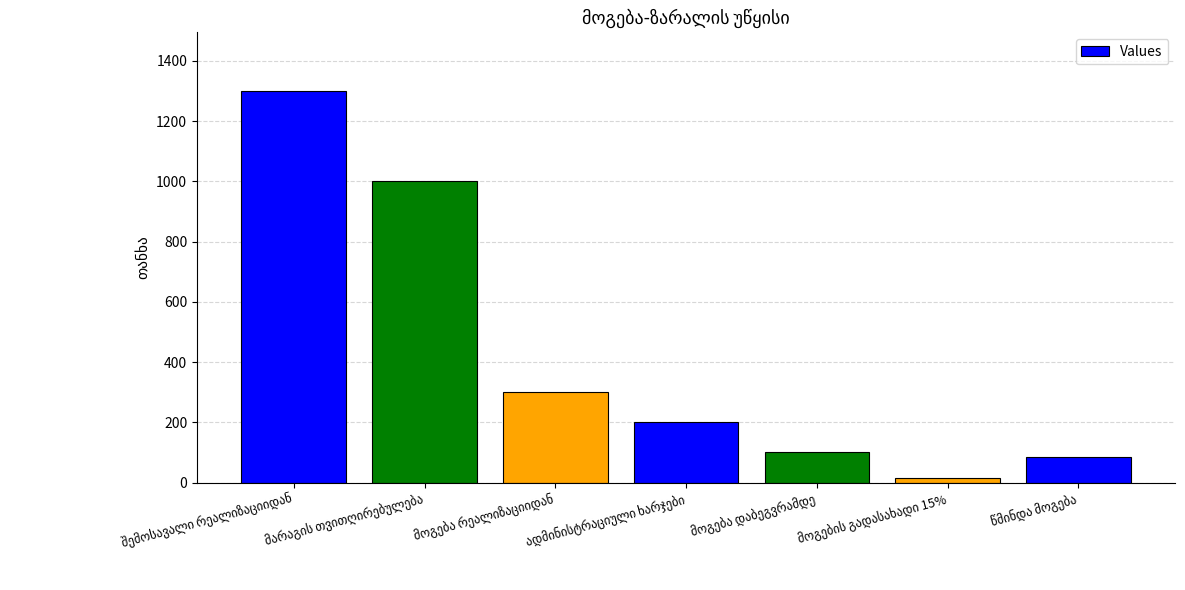

What is the sum of all values?

3000